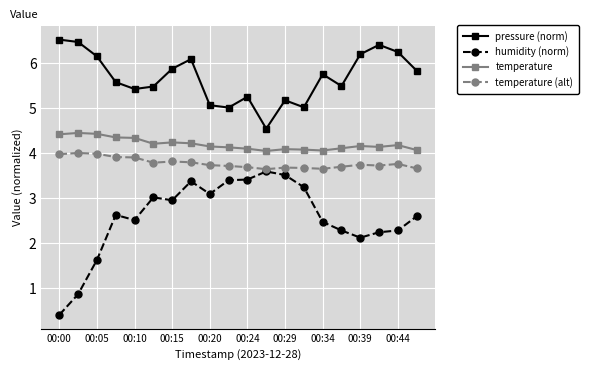

True or false: pressure (norm) and temperature cross at least once.

False